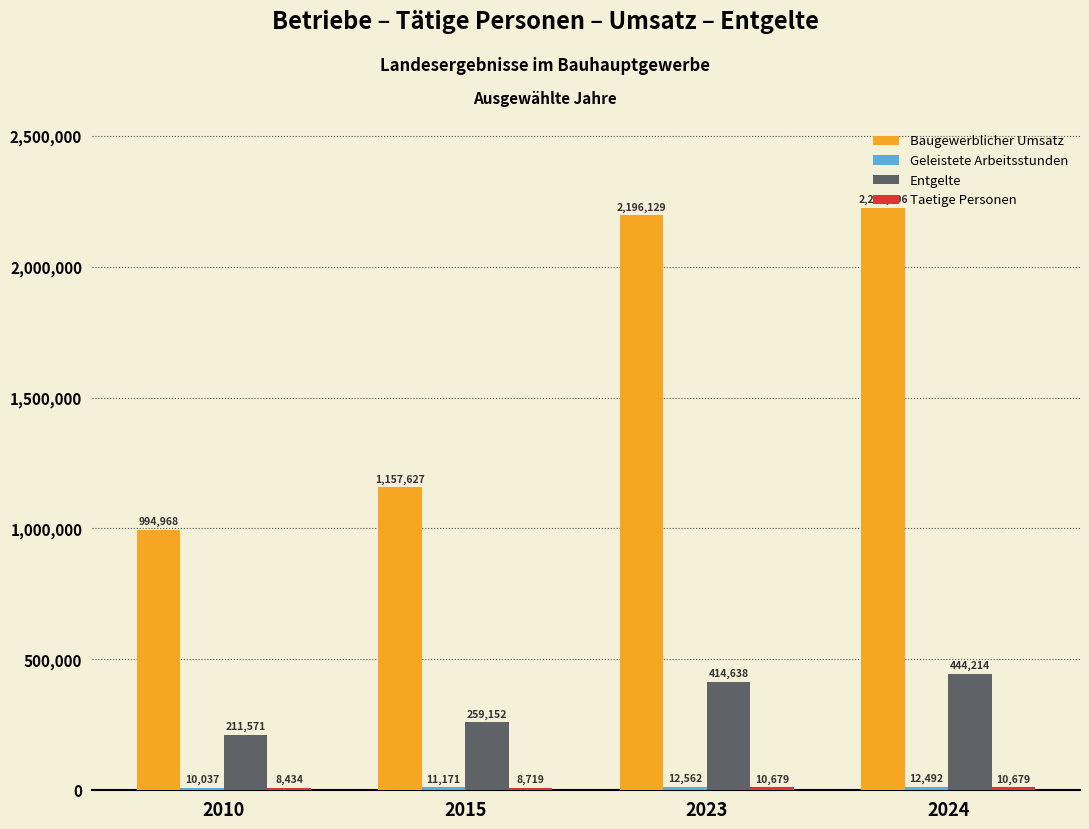

What is the value of the Baugewerblicher Umsatz bar at the 1st from the left?

994968